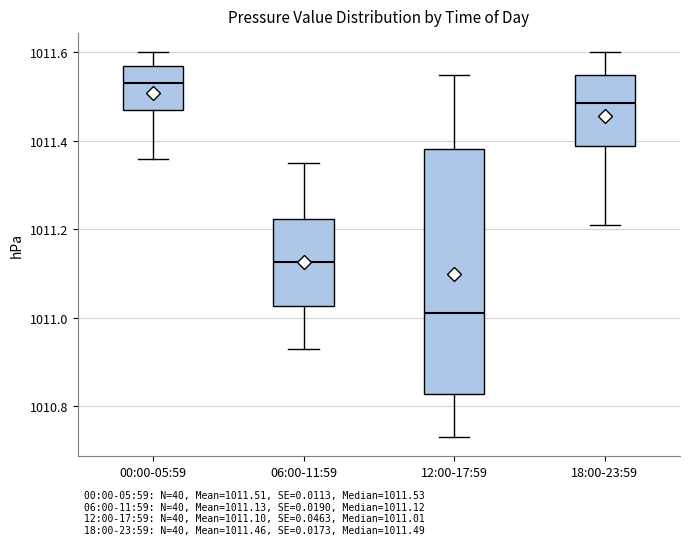

Which box is the tallest, from its lower edge to its upper edge?

12:00-17:59